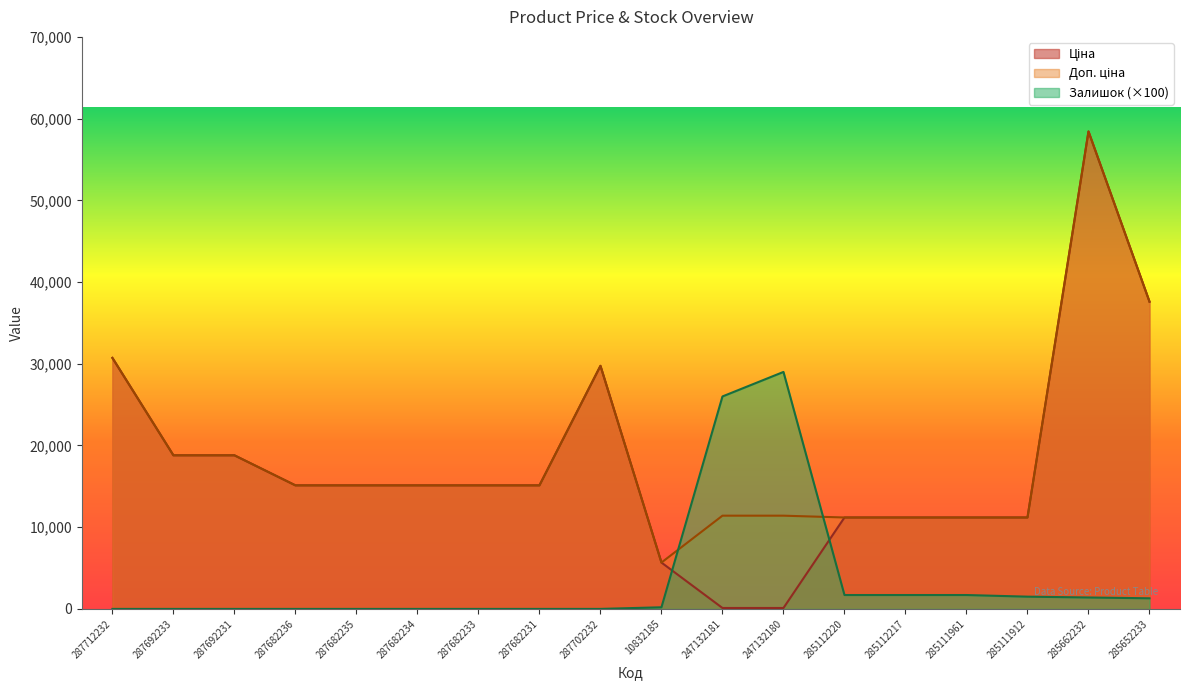

Is the value of Залишок at 247132180 greater than the value of Доп. ціна at 247132180?

Yes